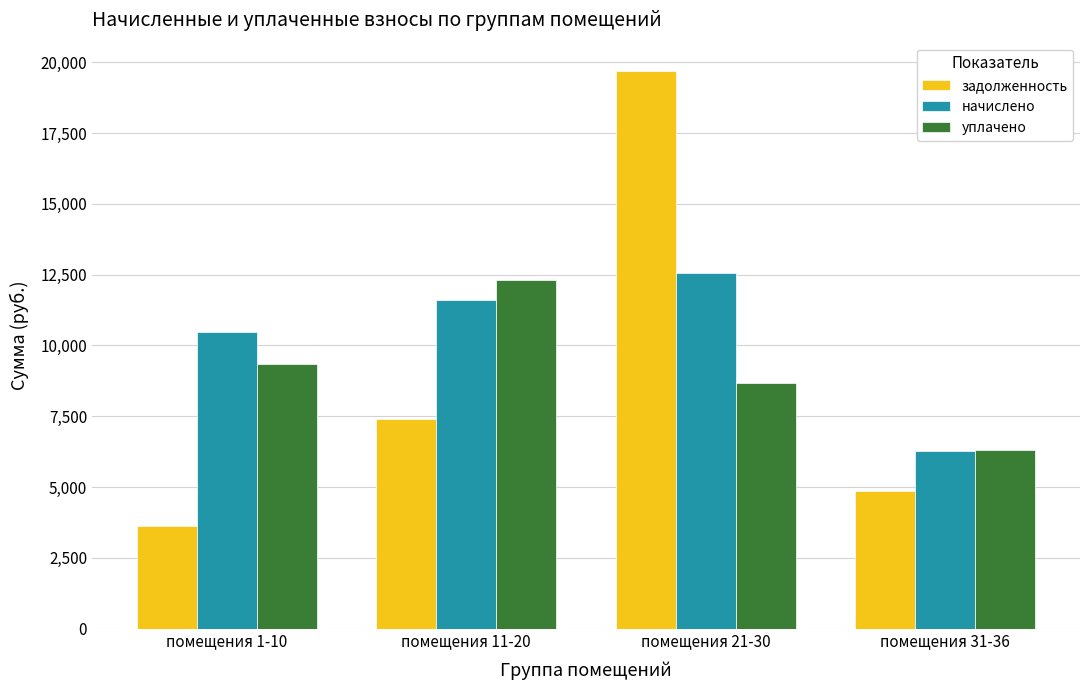

List the series in order of their peak value, lowest first.

уплачено, начислено, задолженность